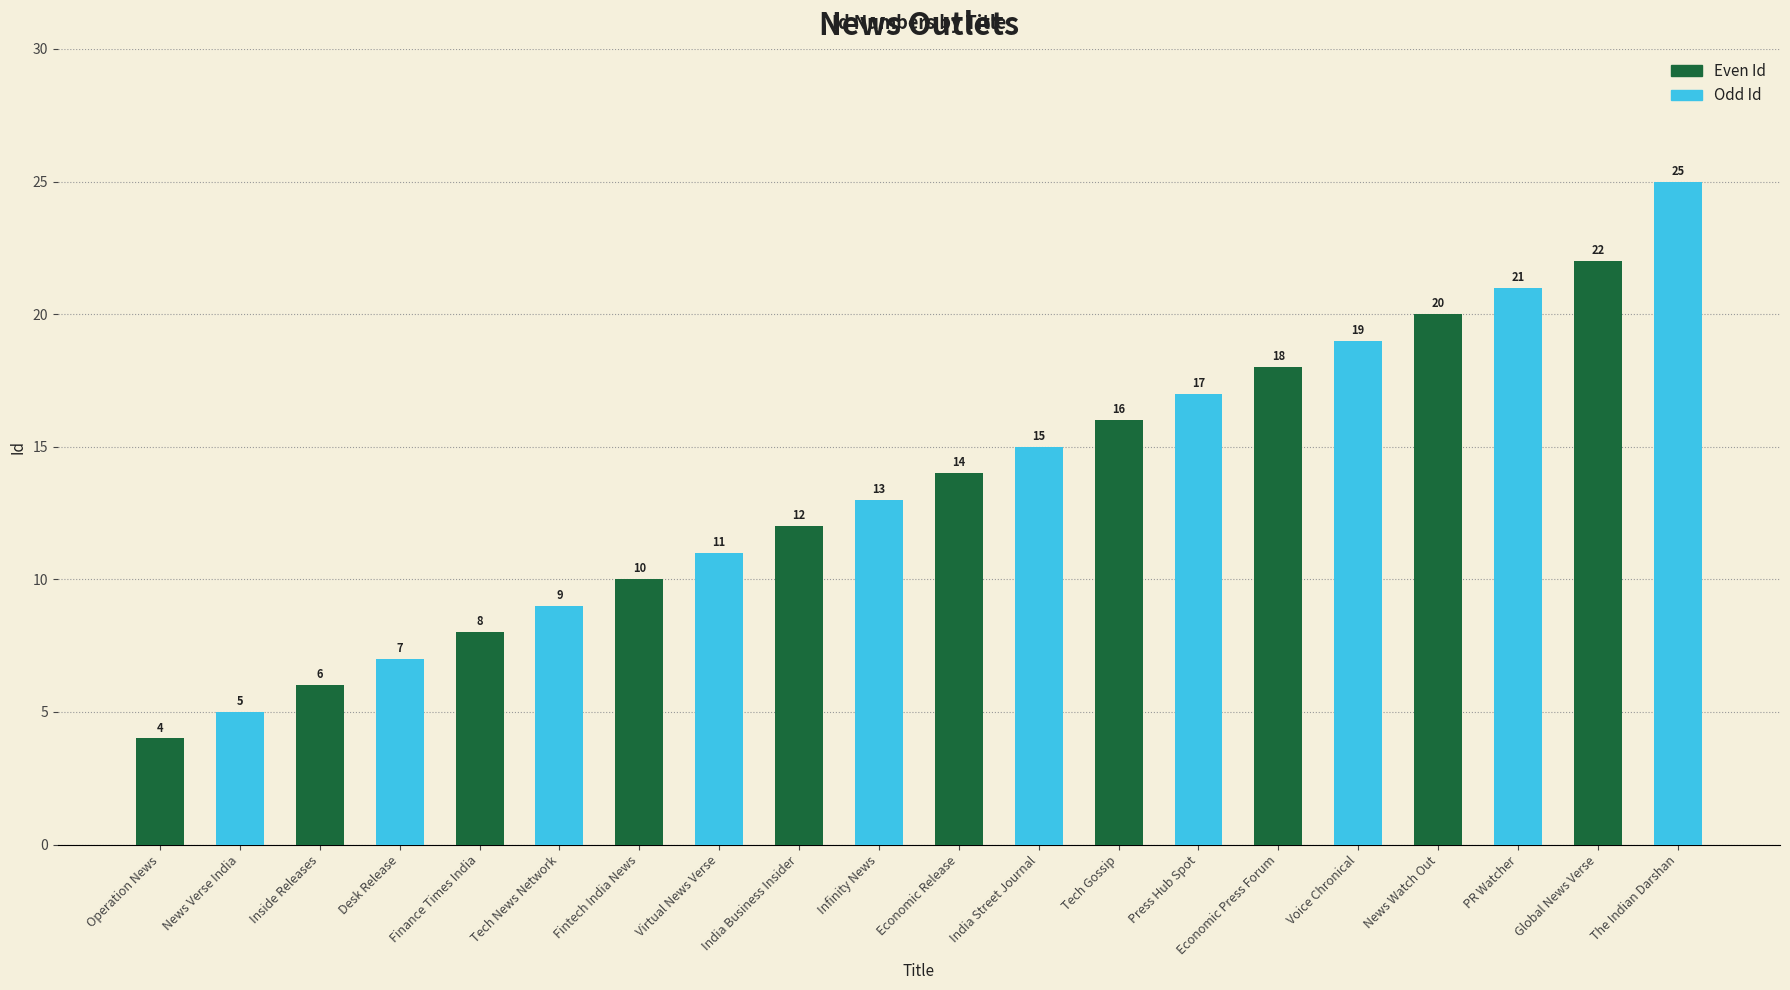

Is it true that Even Id equals 20 at News Watch Out?

True